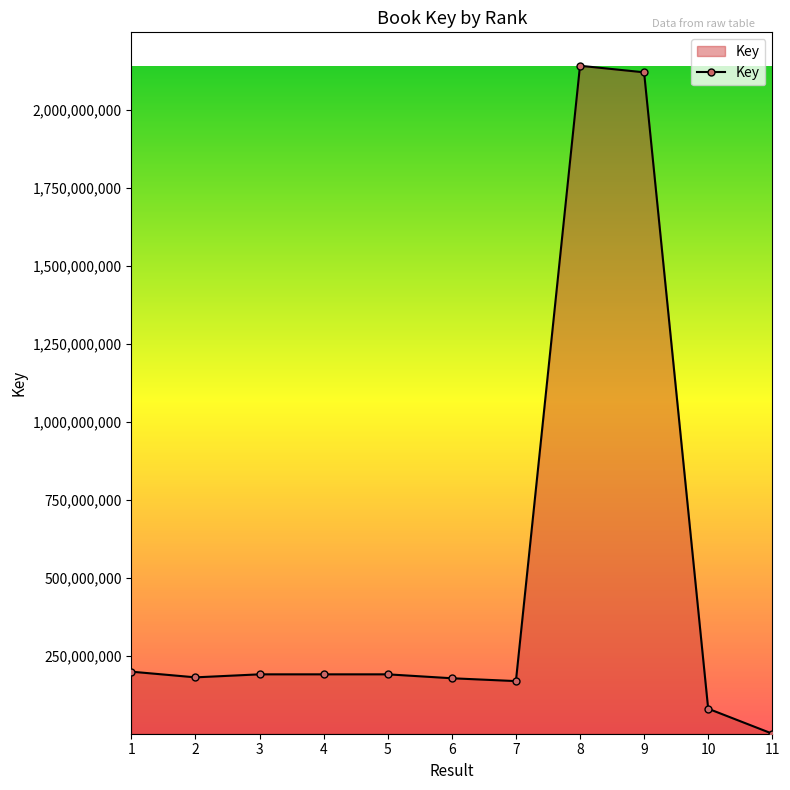

At which label is the value closest to 1071434770?

1